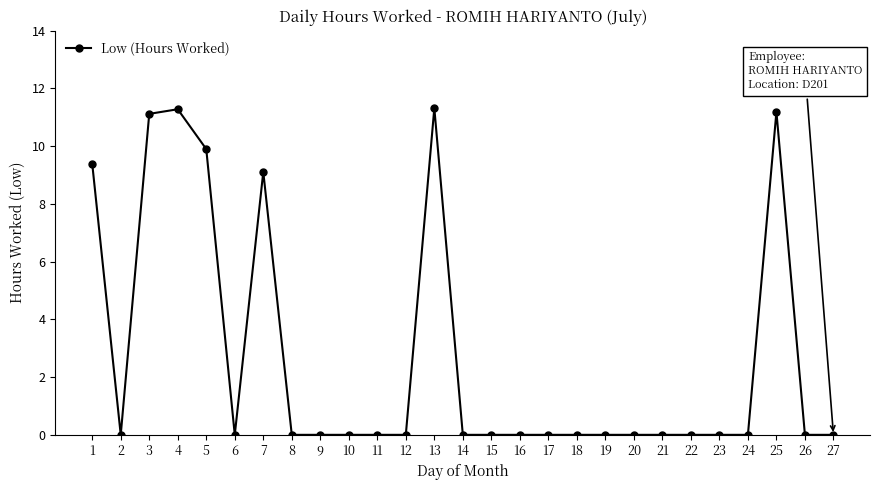

What is the average value?

2.7